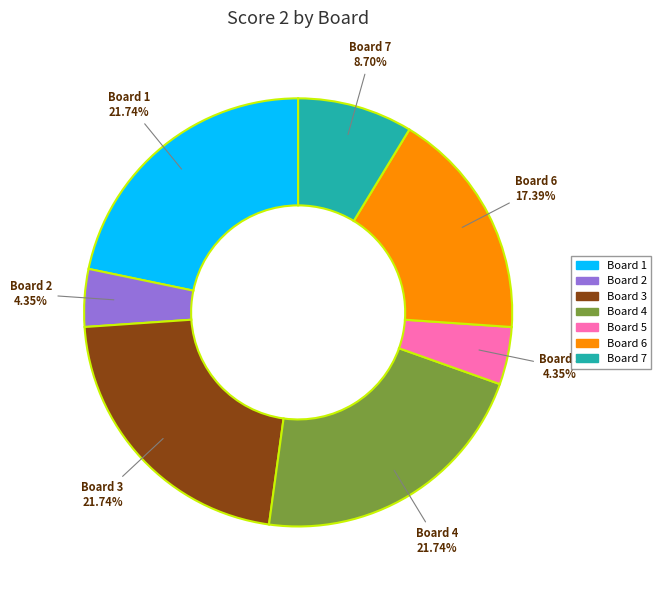

Is there any slice that represents more than half of the pie?

No